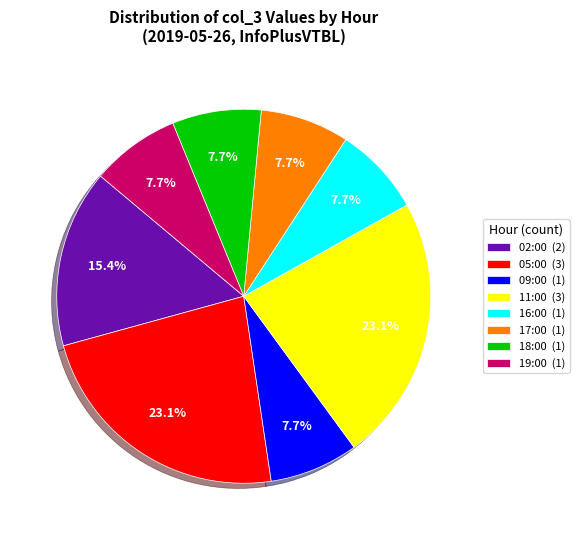

Approximately how many times larger is the value at 02:00 compared to 19:00?

2.0